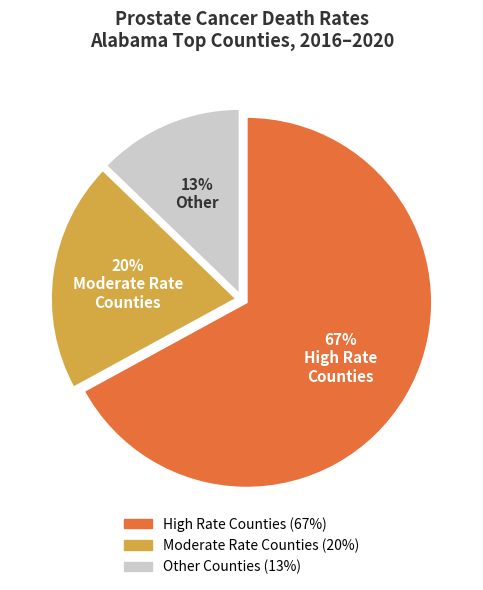

To the nearest percent, what is the average slice percentage?

33%